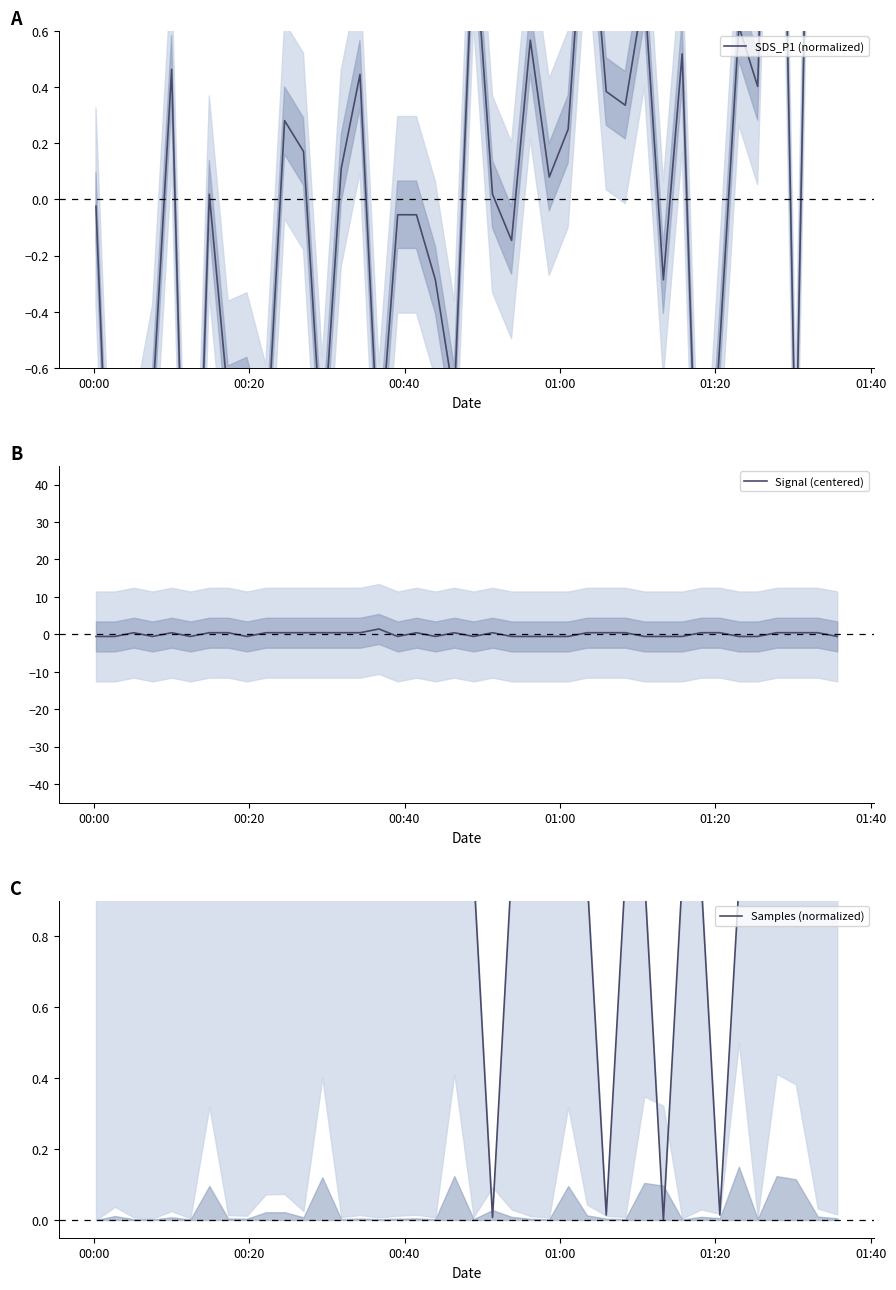

How many data points in Signal (centered) are less than 0?

18